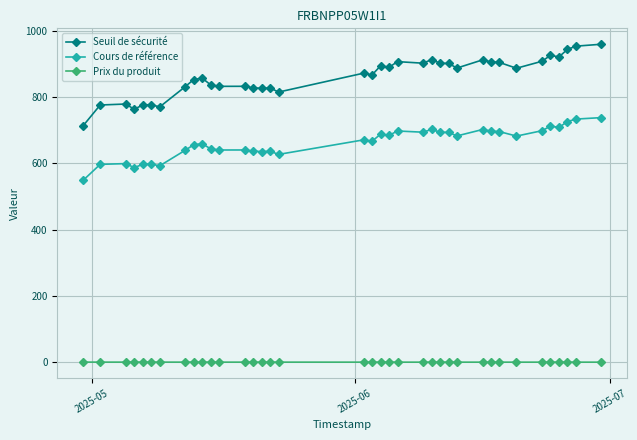

What is the value of the Seuil de sécurité point at the 24th from the left?

913.1